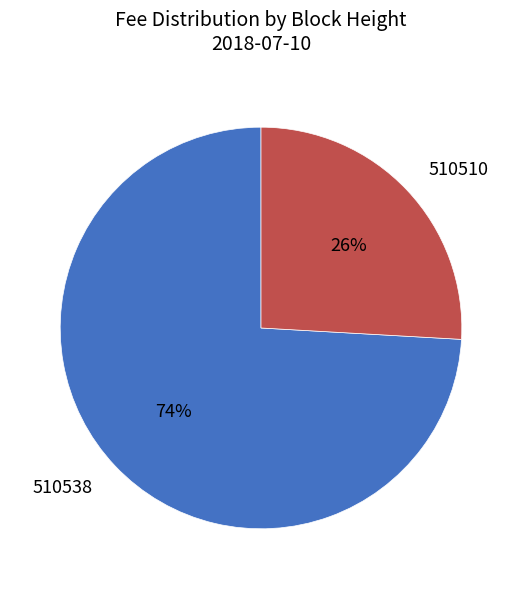

Combined, do 510510 and 510538 account for over 50%?

Yes